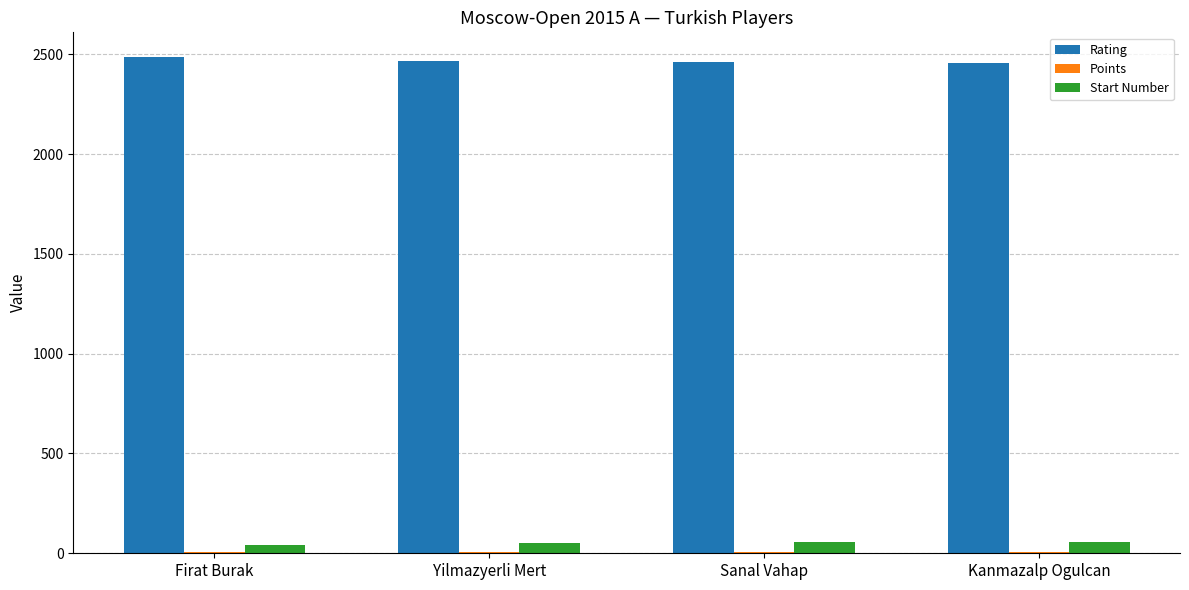

Is it true that Rating equals 2465.0 at Yilmazyerli Mert?

True